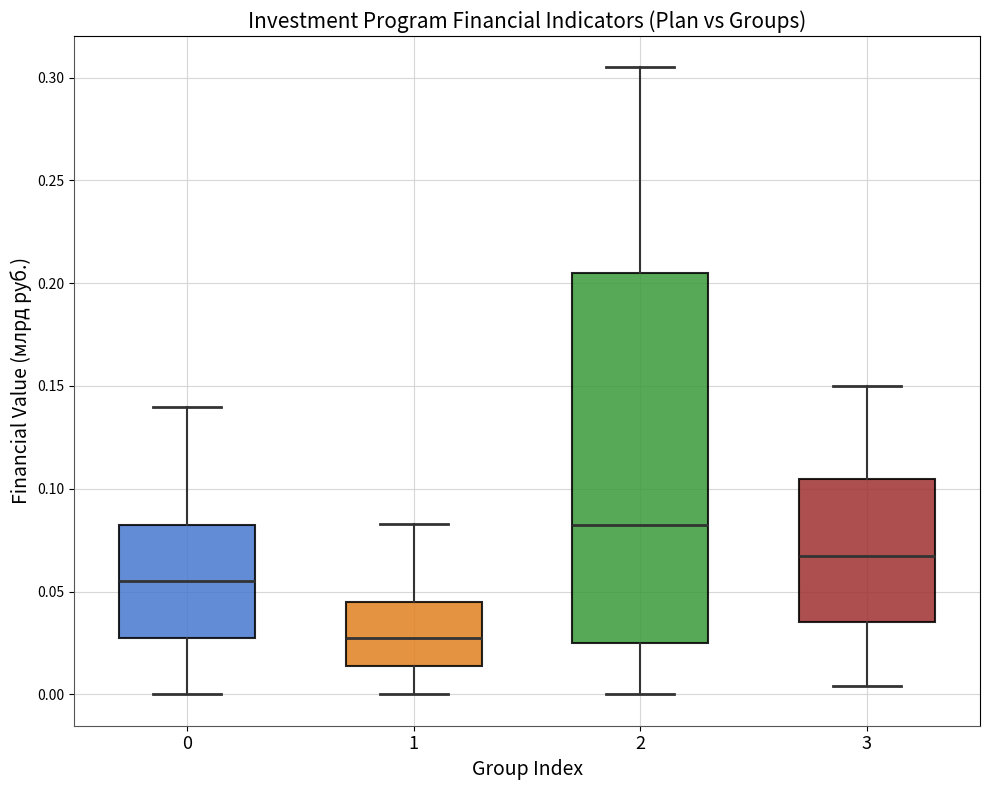

Comparing the boxes themselves (not the whiskers), which one is the tallest?

2